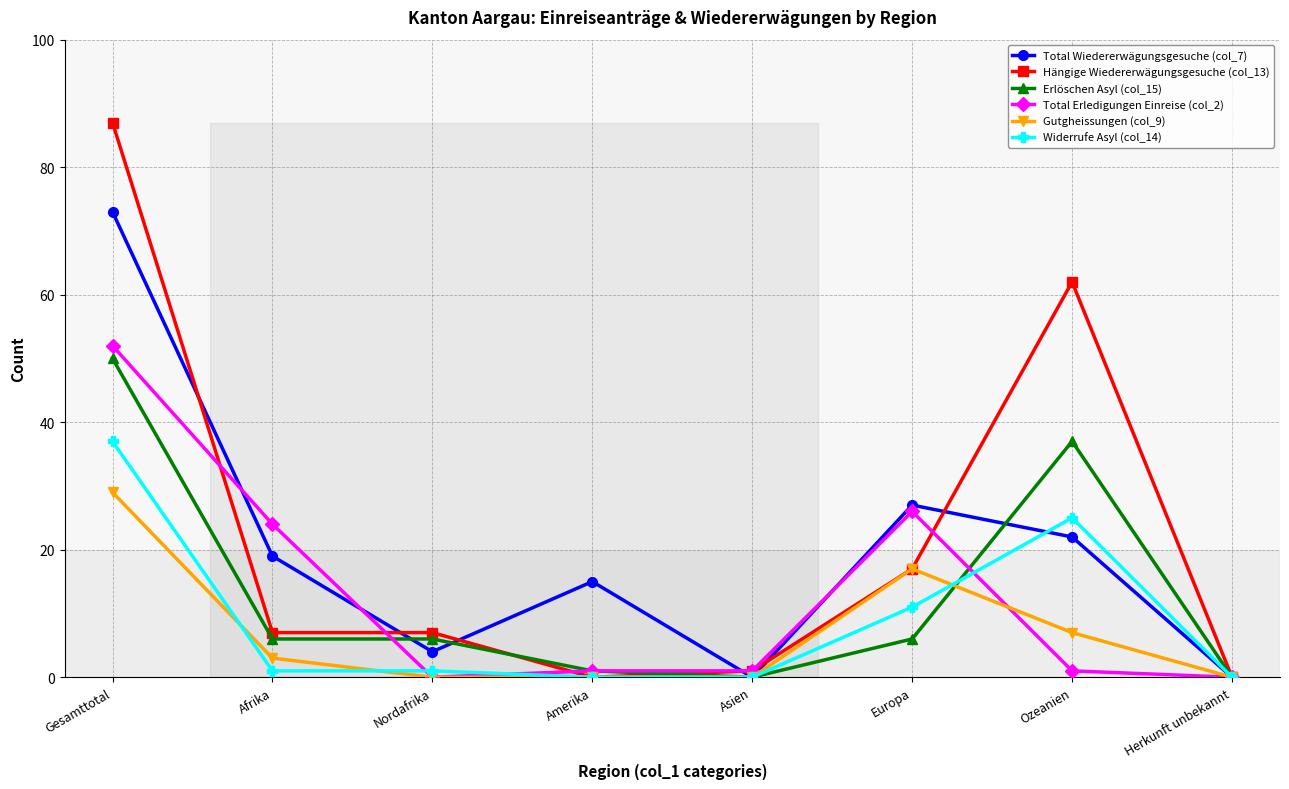

Which label corresponds to the largest value in the chart?

Gesamttotal